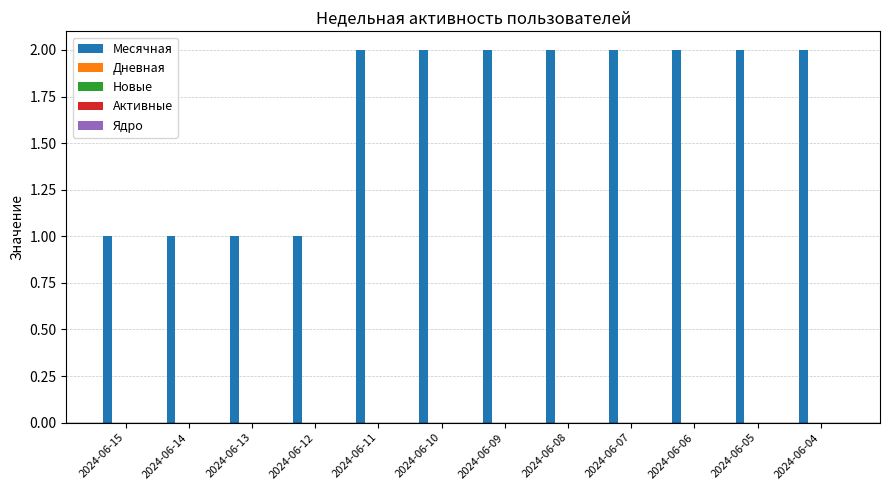

What is the value of the 4th bar from the left?

1